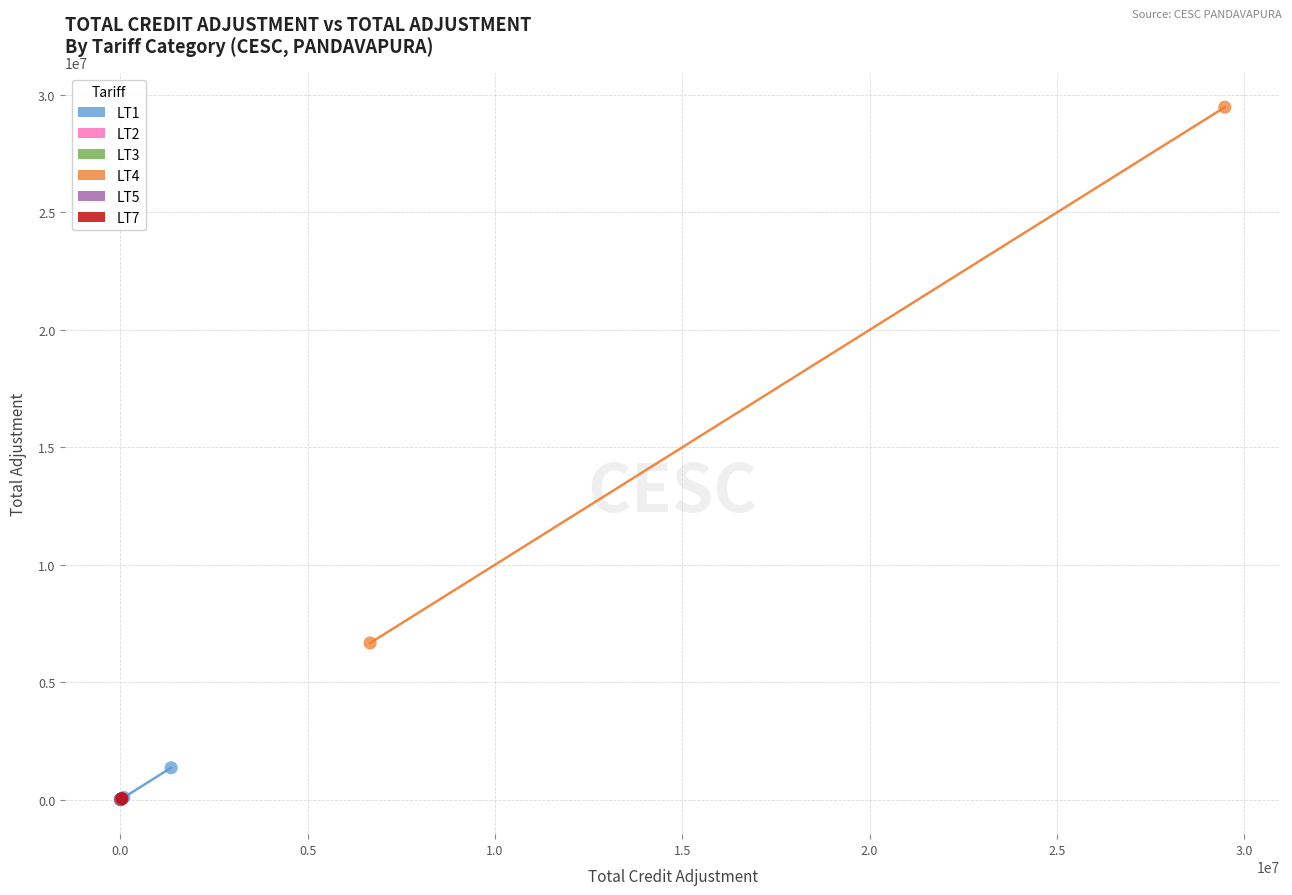

Which series contains the highest Y value?

LT4